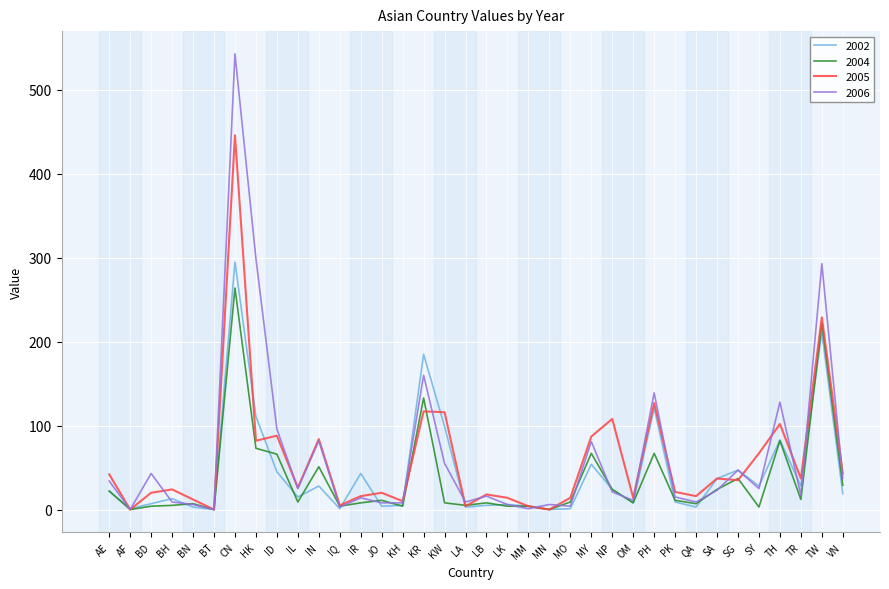

What is the highest value of the 2002 series?

295